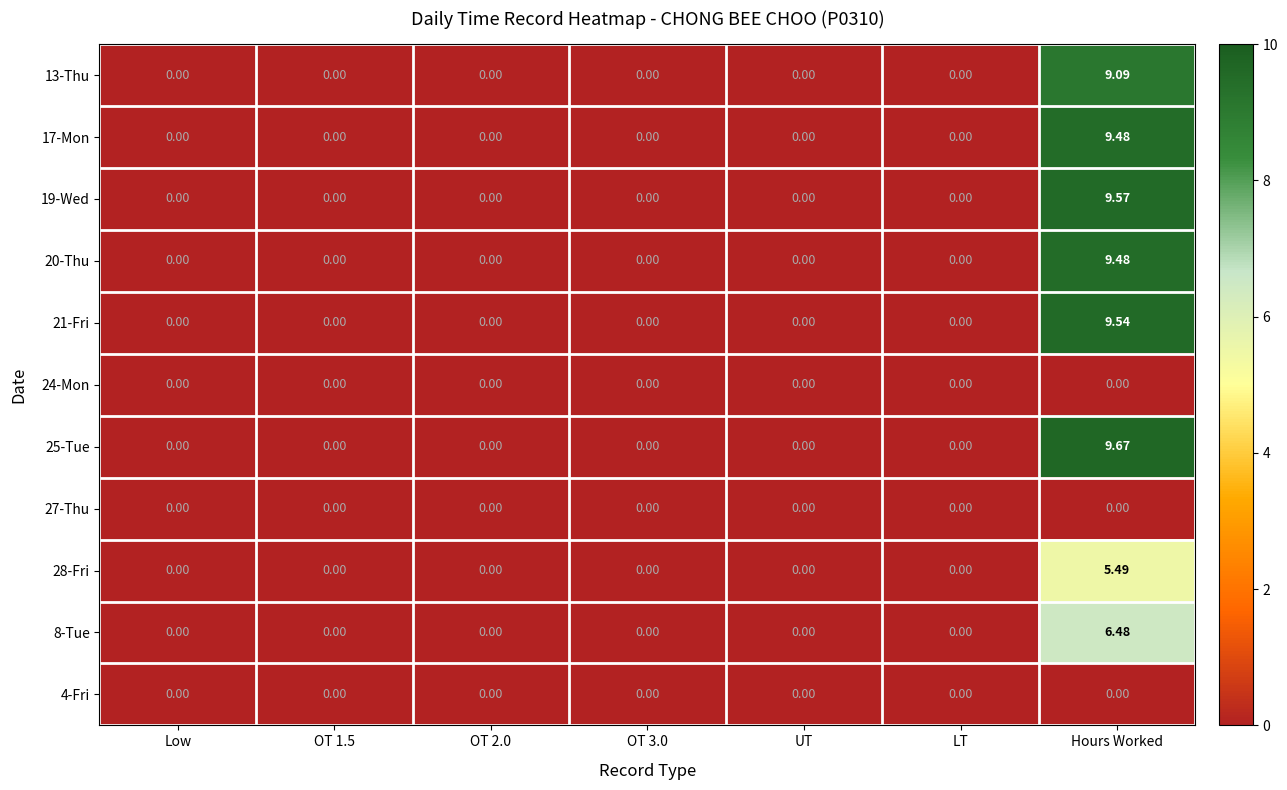

Which label corresponds to the largest value in the chart?

Hours Worked